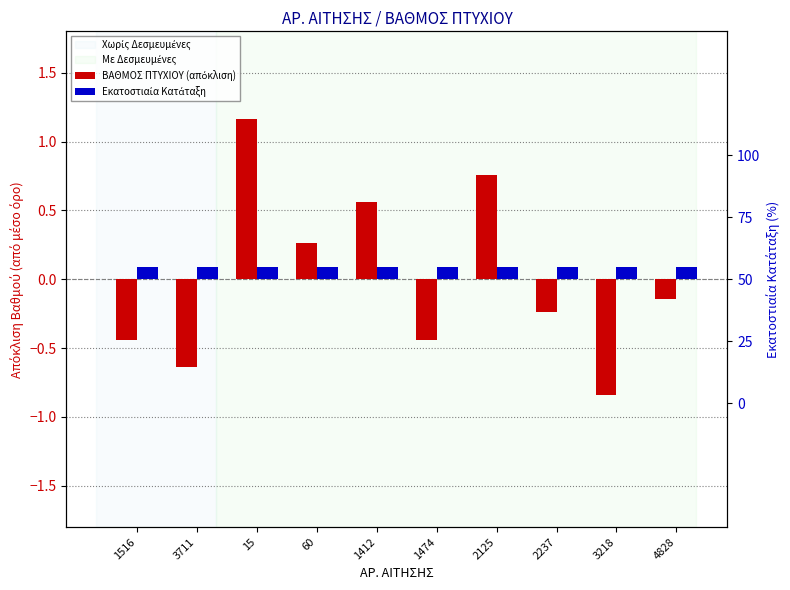

Does the chart contain stacked bars?

No